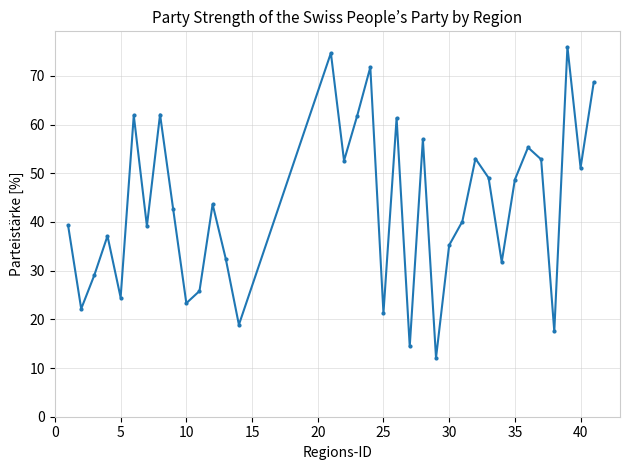

What is the value of the 28th point from the left?

31.8